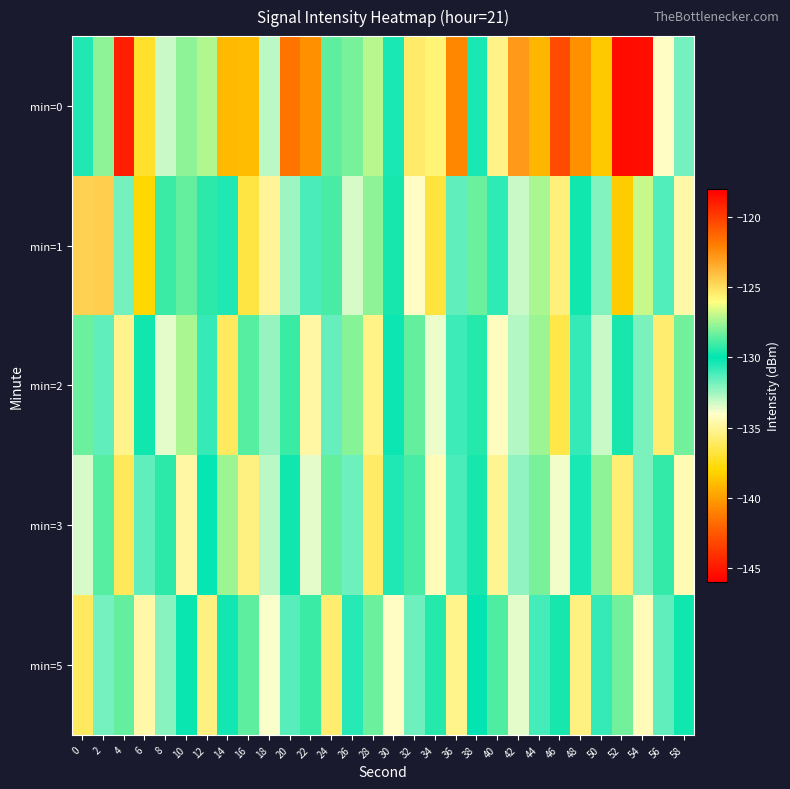

Which label corresponds to the smallest value in the chart?

52